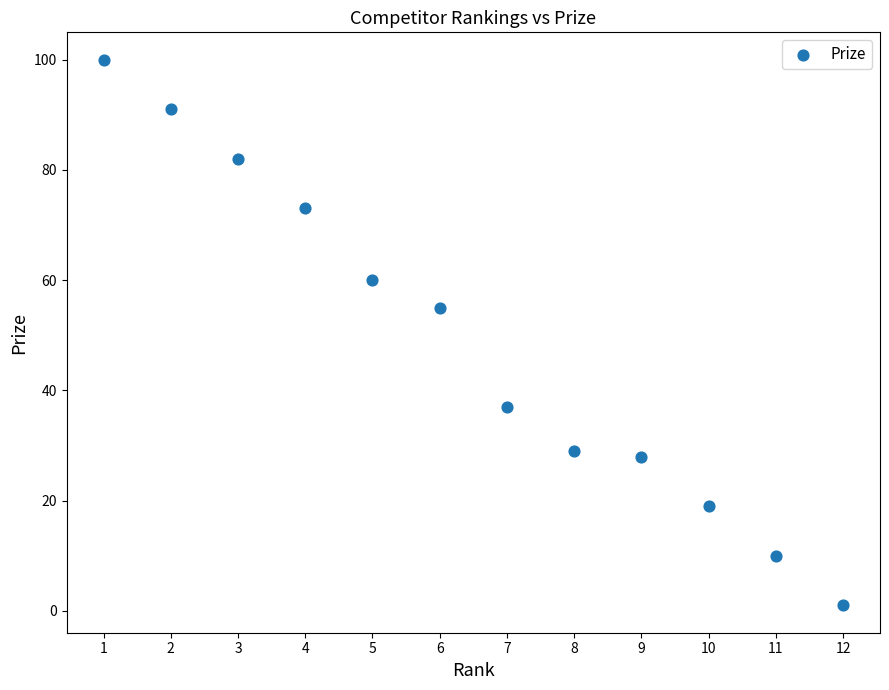

What is the range of X values (max minus min)?

11